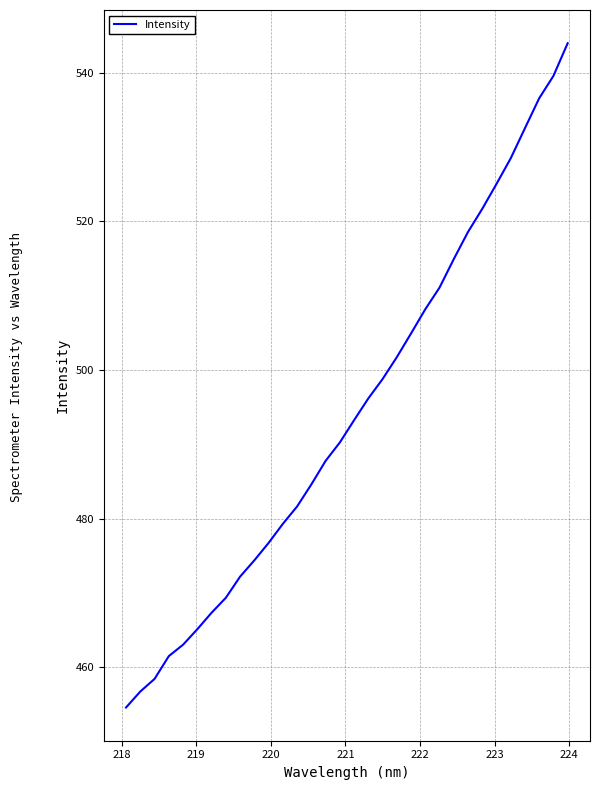

What is the difference between the maximum and minimum values?

89.4